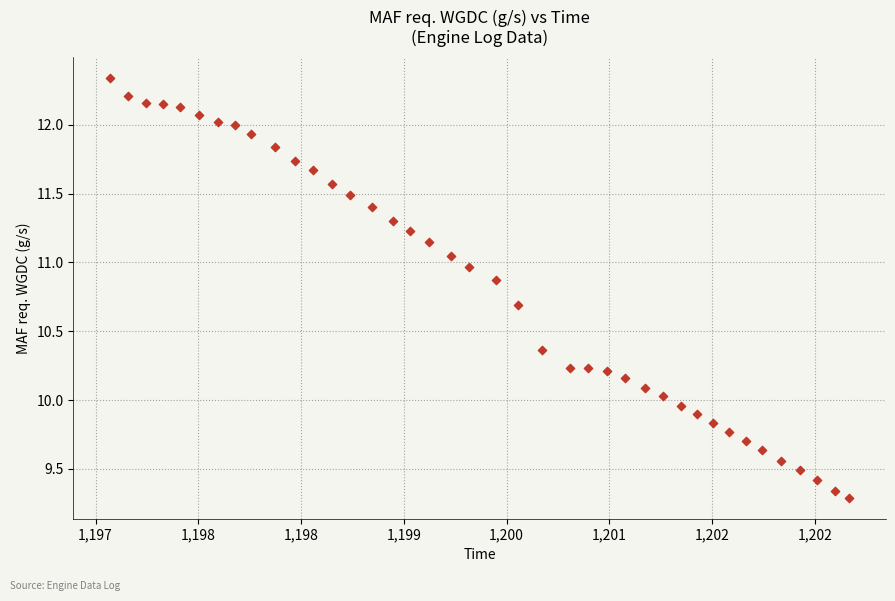

What is the range of X values (max minus min)?

5.8